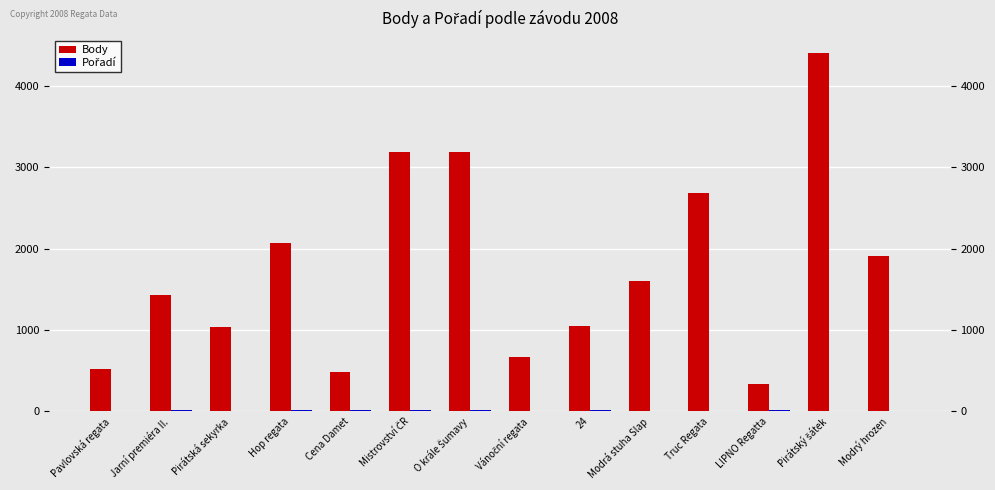

What is the difference between the maximum and minimum values in the Pořadí series?

7